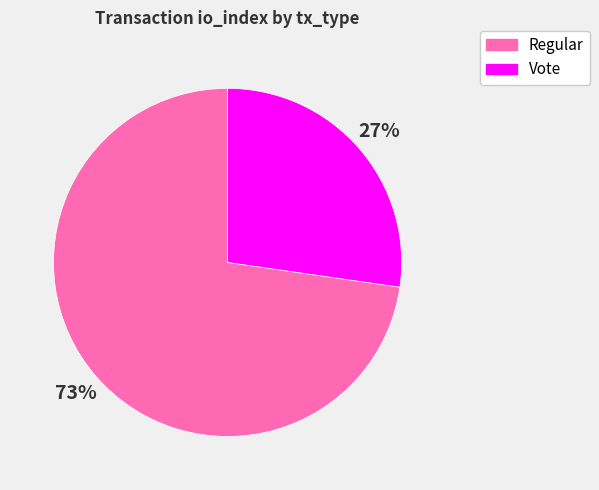

Which slice is the largest?

Regular